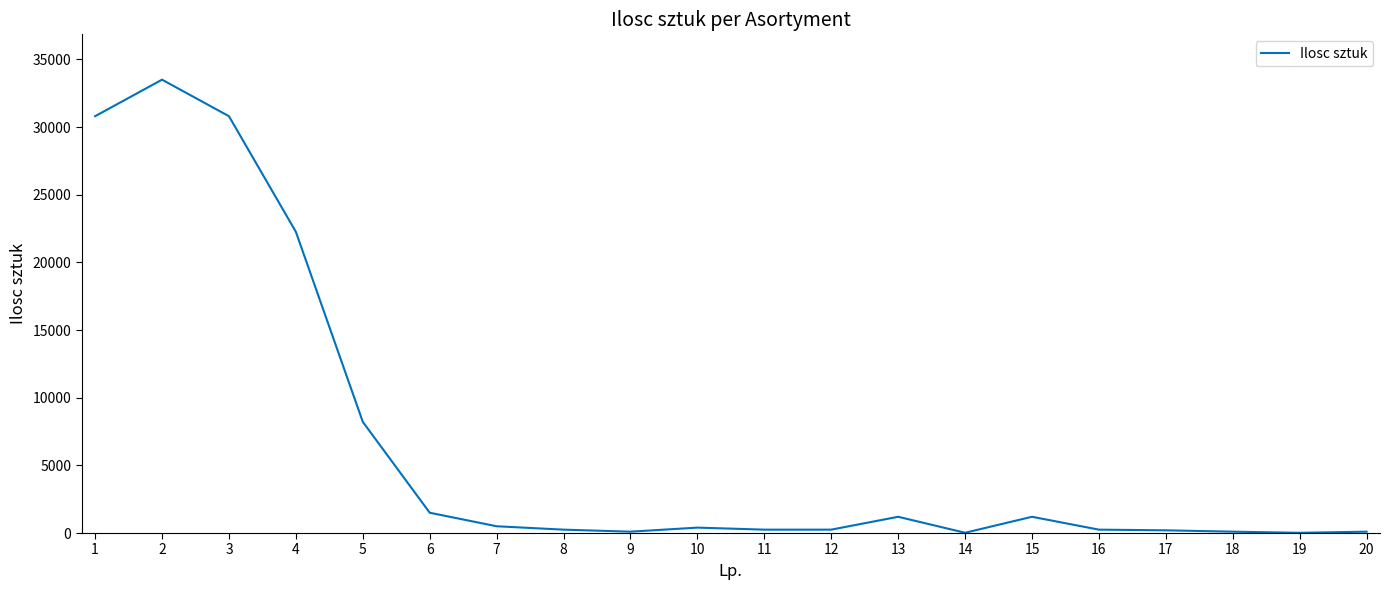

What is the change in value from 4 to 13?

-21056